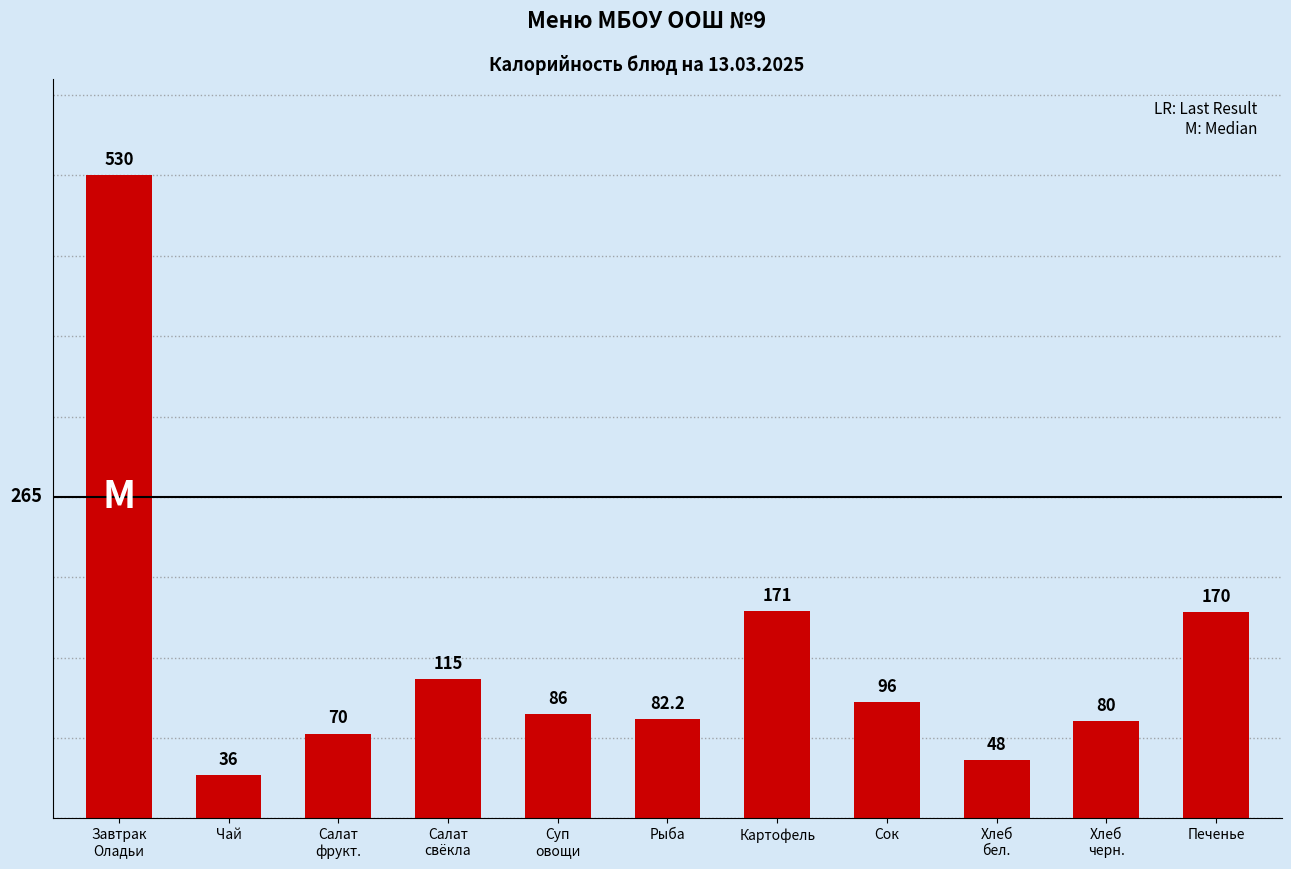

What is the sum of all values?

1484.2